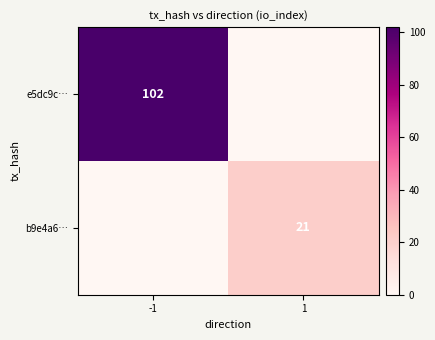

True or false: b9e4a6… has a value of 21 at 1.

True